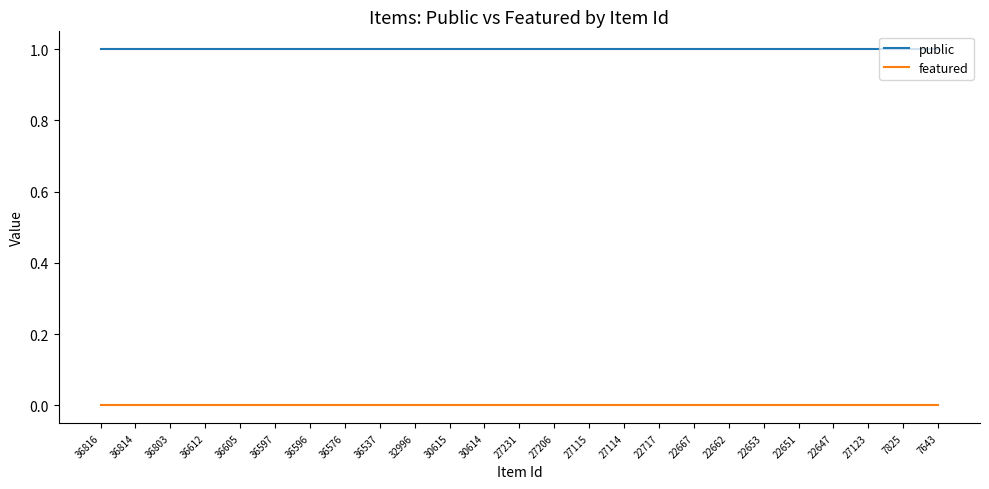

True or false: public and featured cross at least once.

False